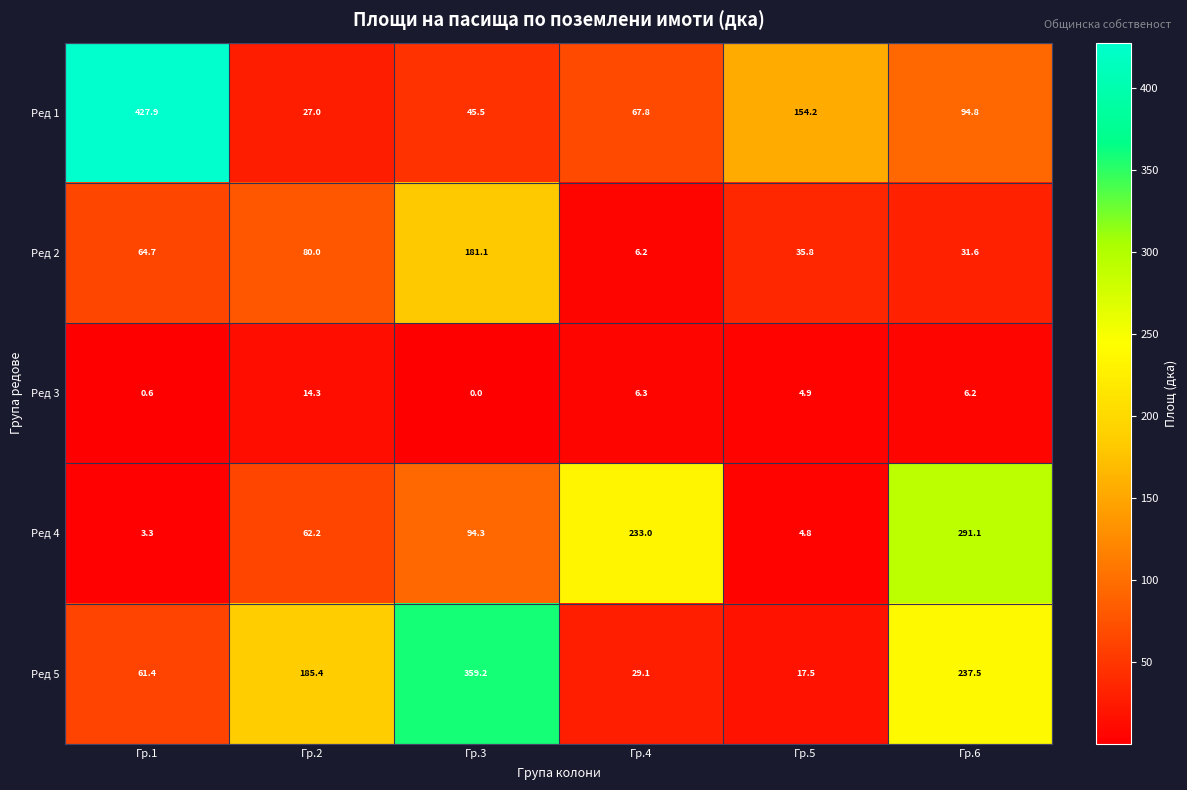

Reading left to right, extract all data points from this chart.

Ред 1: 427.9	27.0	45.5	67.8	154.2	94.8
Ред 2: 64.7	80.0	181.1	6.2	35.8	31.6
Ред 3: 0.6	14.3	0.0	6.3	4.9	6.2
Ред 4: 3.3	62.2	94.3	233.0	4.8	291.1
Ред 5: 61.4	185.4	359.2	29.1	17.5	237.5